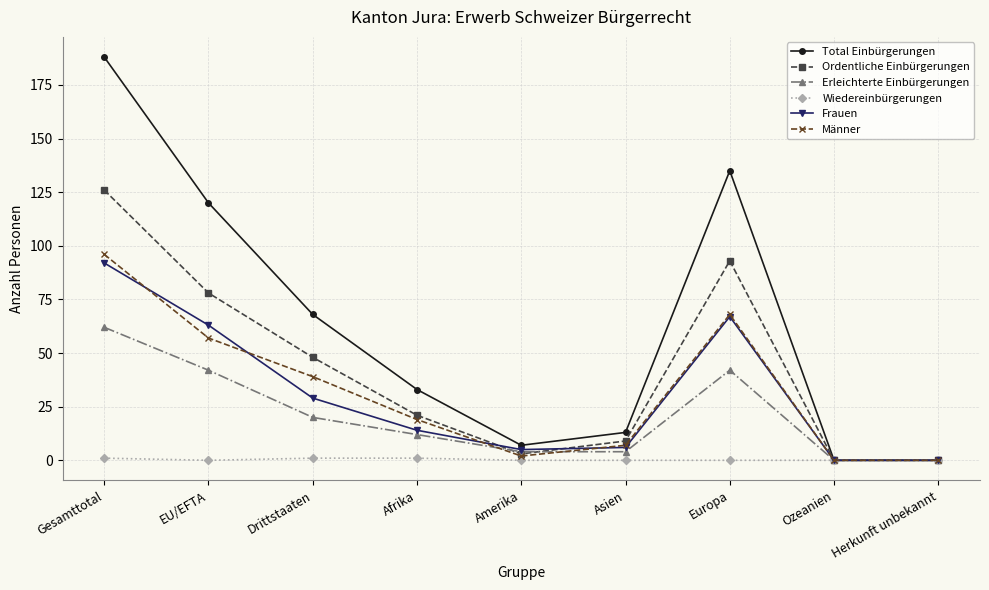

The Männer series shows 2 at Amerika. True or false?

True